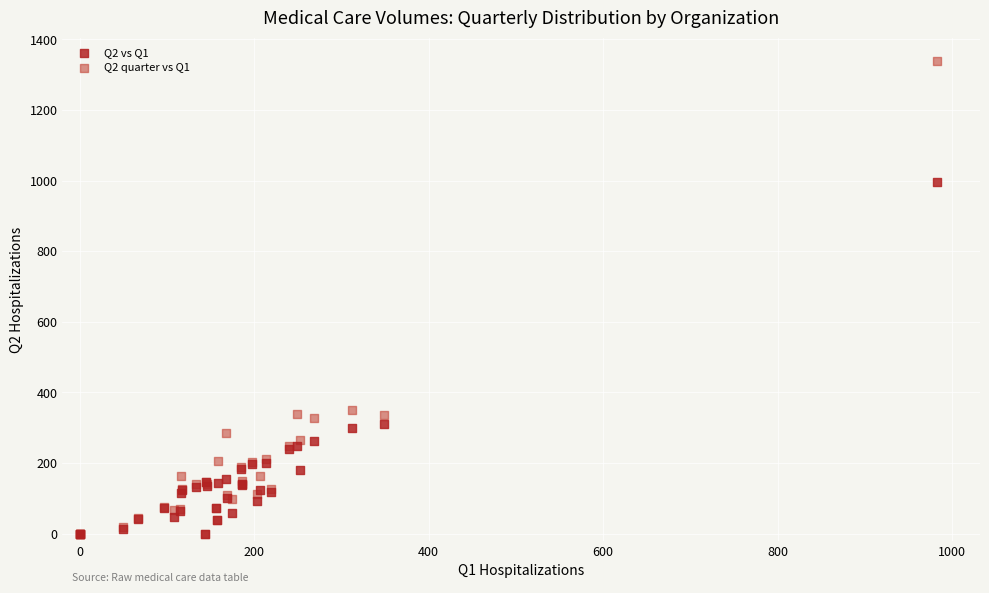

What are all the series names shown in the legend?

Q2 vs Q1, Q2 quarter vs Q1